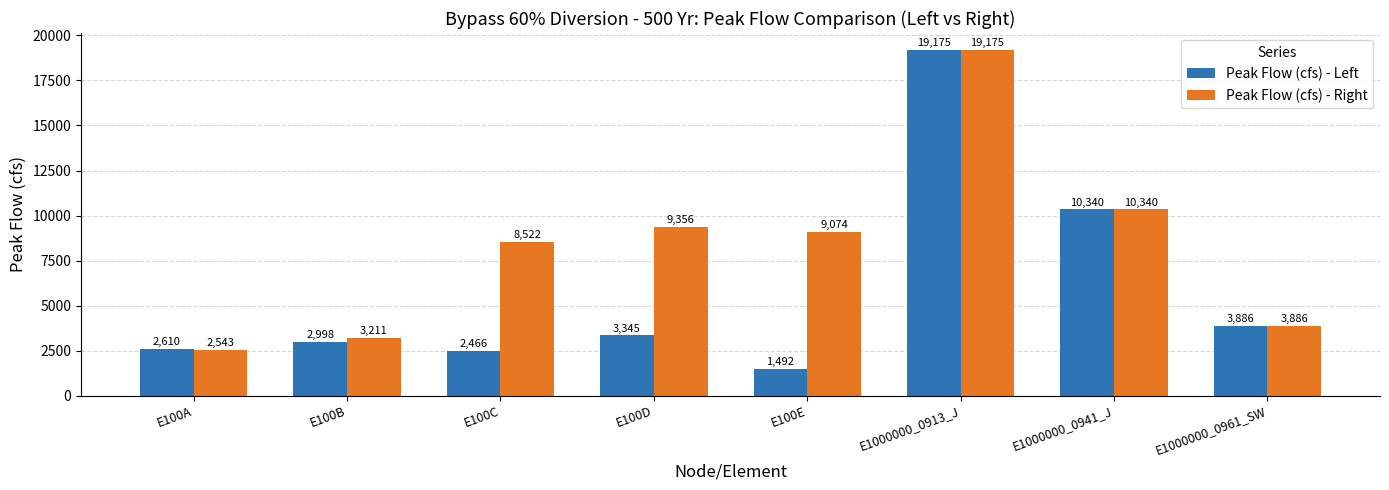

Which series has the largest range (max minus min)?

Peak Flow (cfs) - Left